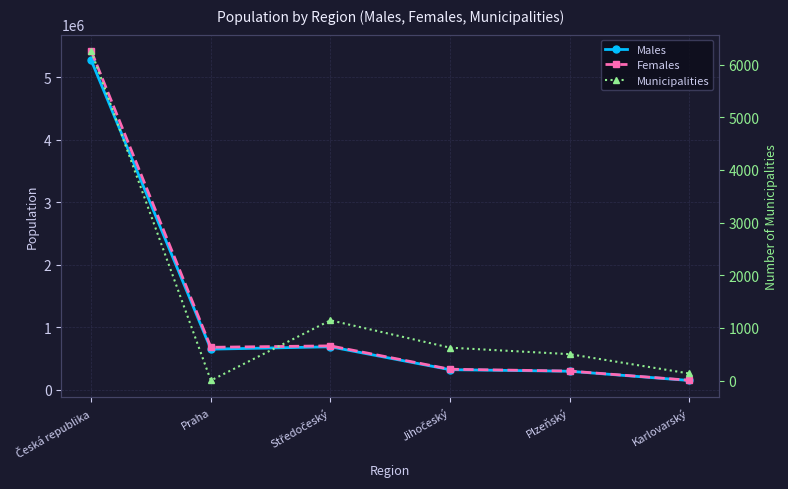

Which category has the highest value in the Municipalities series?

Česká republika